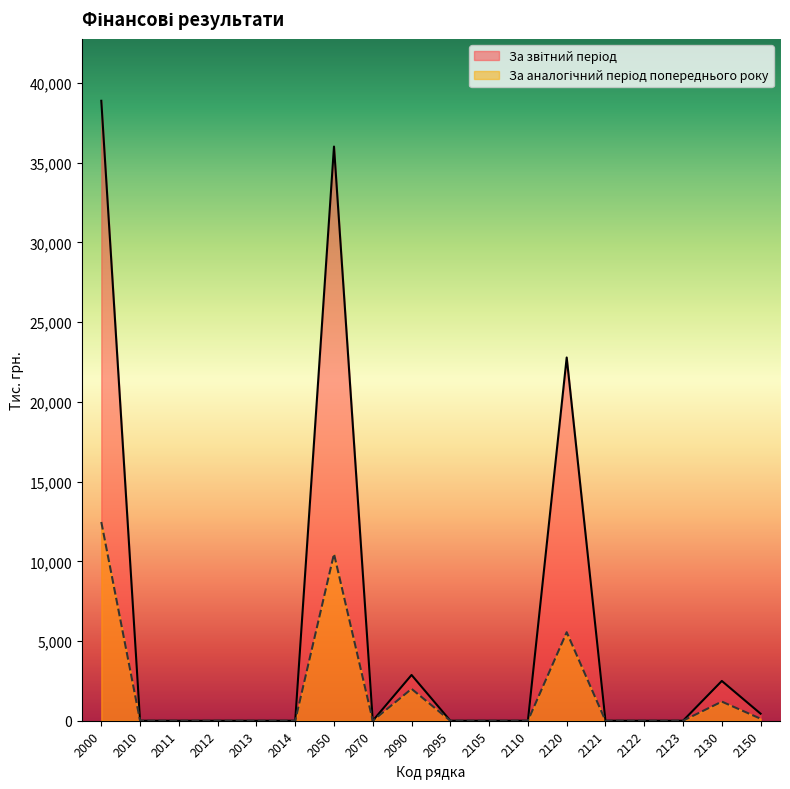

Reading right to left, transcribe all the data shown in this chart.

За звітний період: 441	2495	0	0	0	22785	0	0	0	2871	0	36017	0	0	0	0	0	38888
За аналогічний період попереднього року: 126	1199	0	0	0	5553	0	0	0	2000	0	10468	0	0	0	0	0	12468